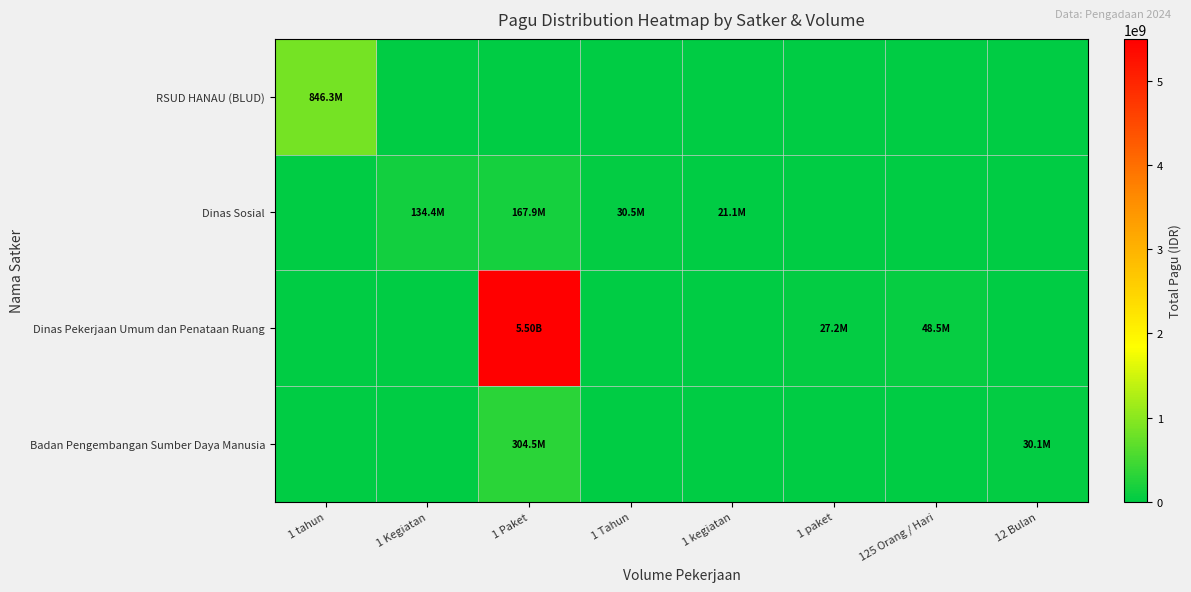

At which category is the sum across all series the highest?

1 Paket